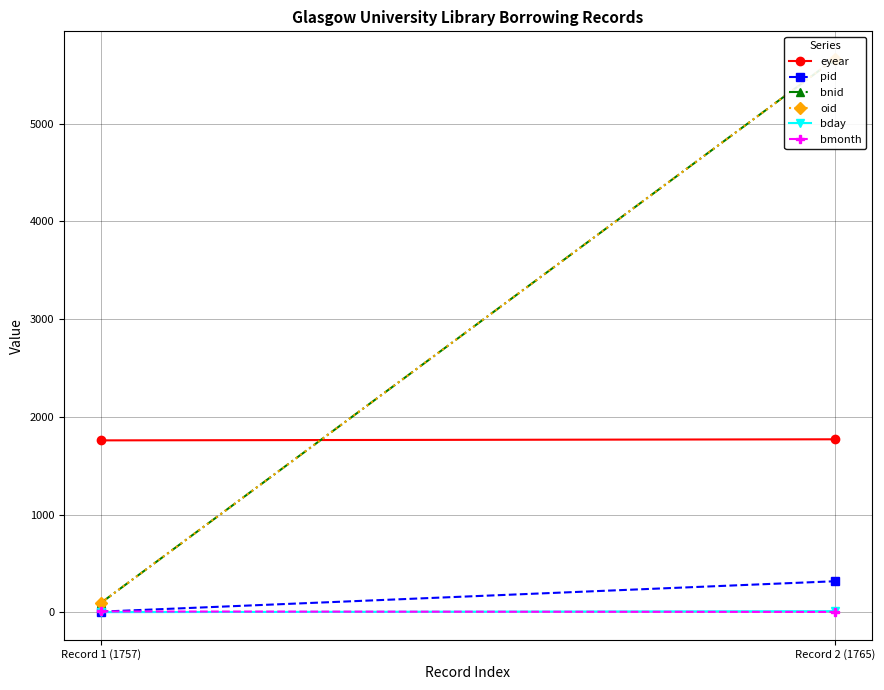

Which category has the lowest value in the eyear series?

Record 1 (1757)